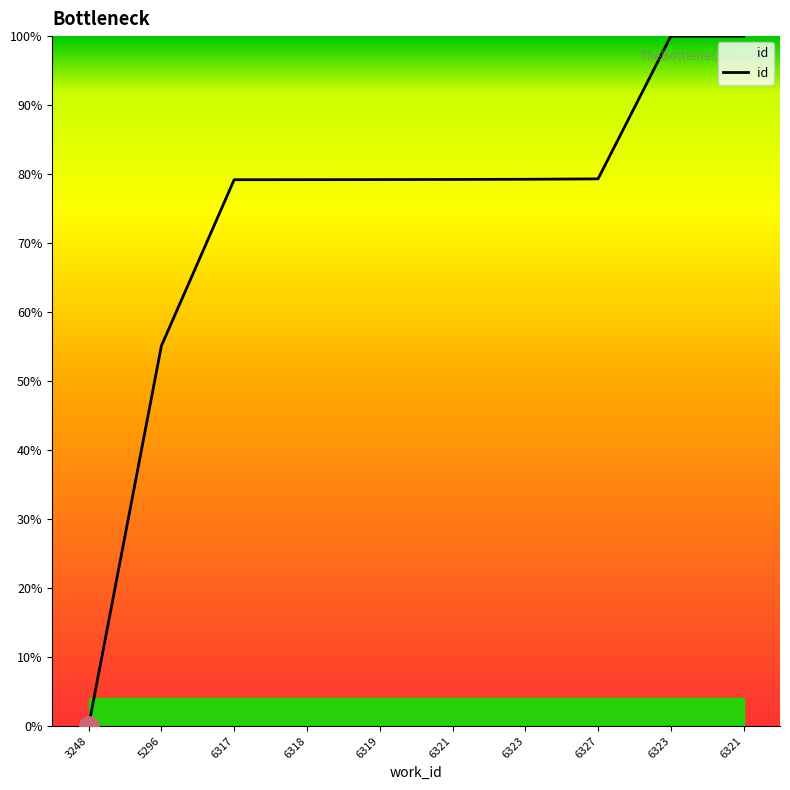

Does the chart have visible grid lines?

No